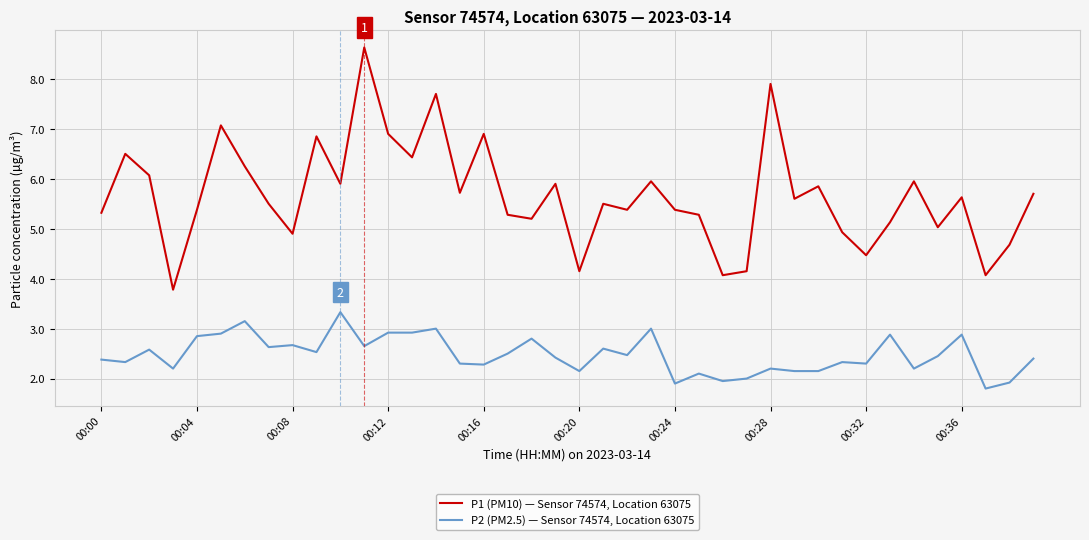

Which series has the widest spread of values?

P1 (PM10) — Sensor 74574, Location 63075